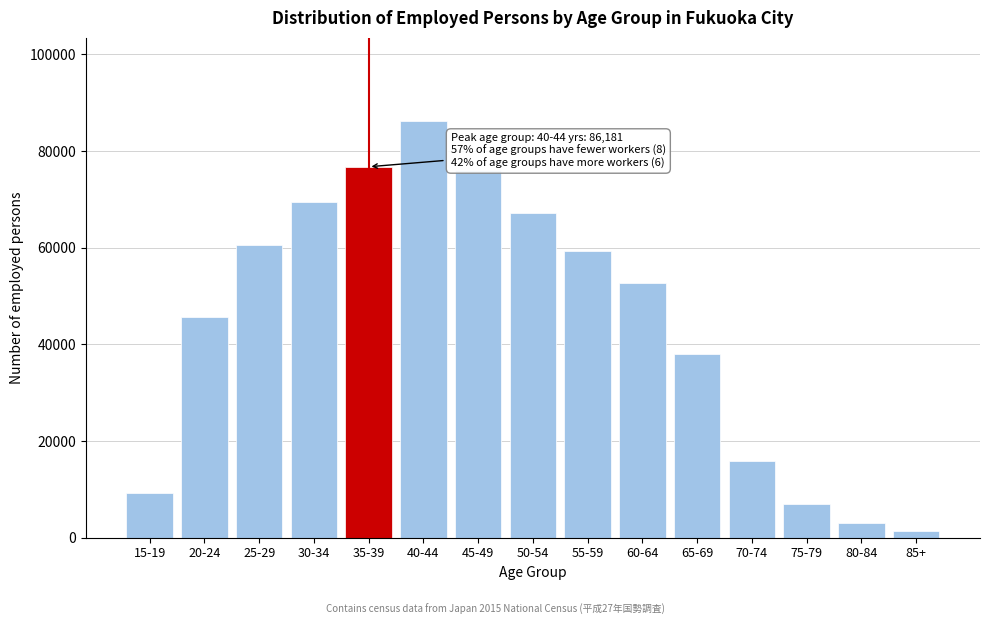

Reading left to right, transcribe all the data shown in this chart.

9140	45634	60453	69414	76727	86181	75991	67159	59383	52615	37976	15851	6943	3001	1427